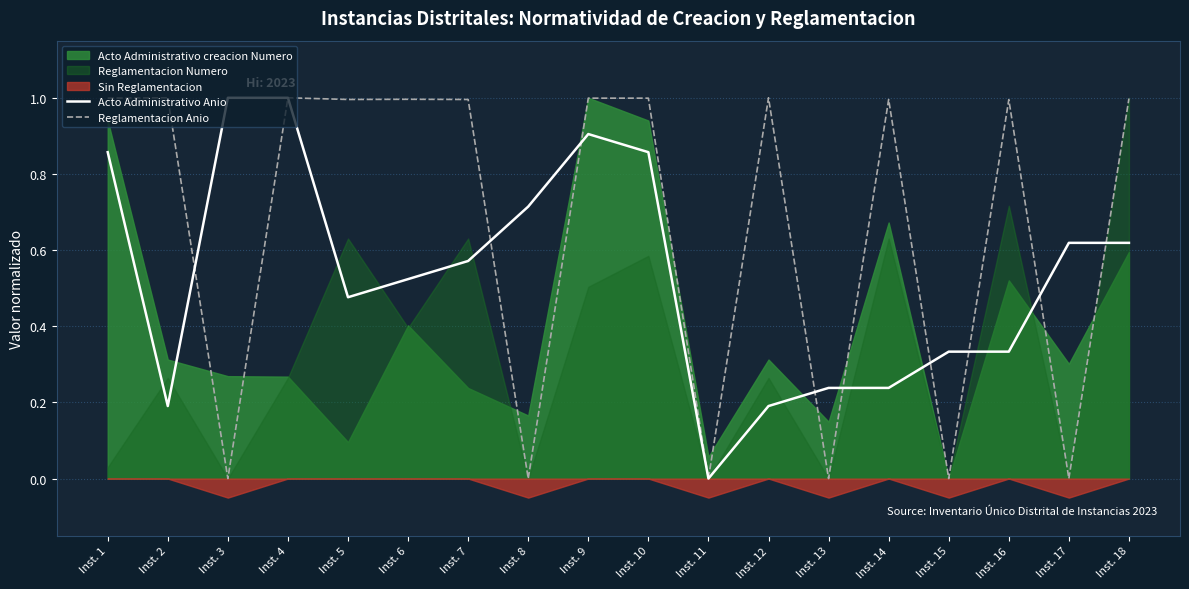

At which category does the chart reach its minimum across all series?

Inst. 11